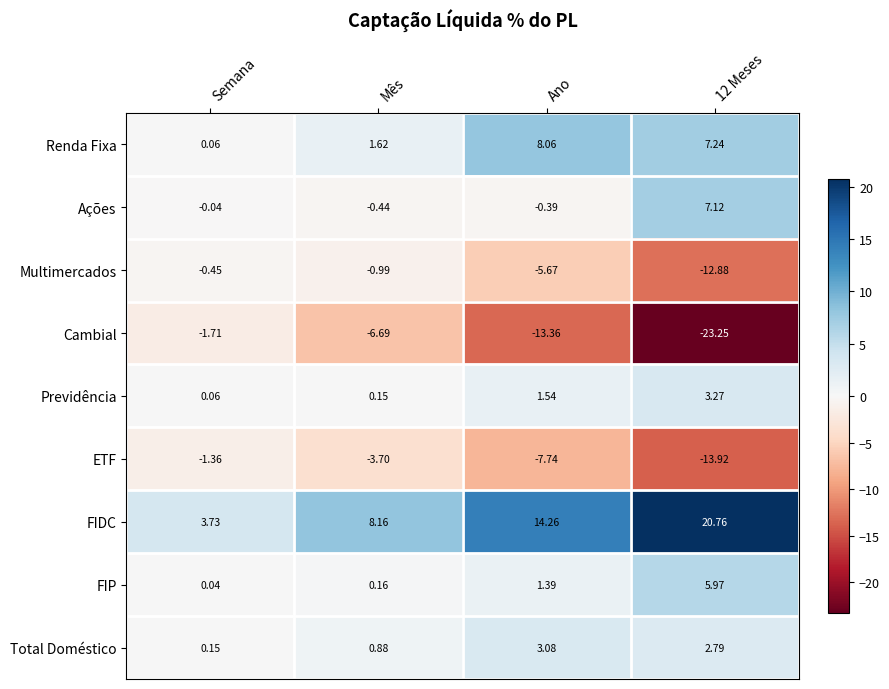

At which label is Previdência closest to 1?

Ano